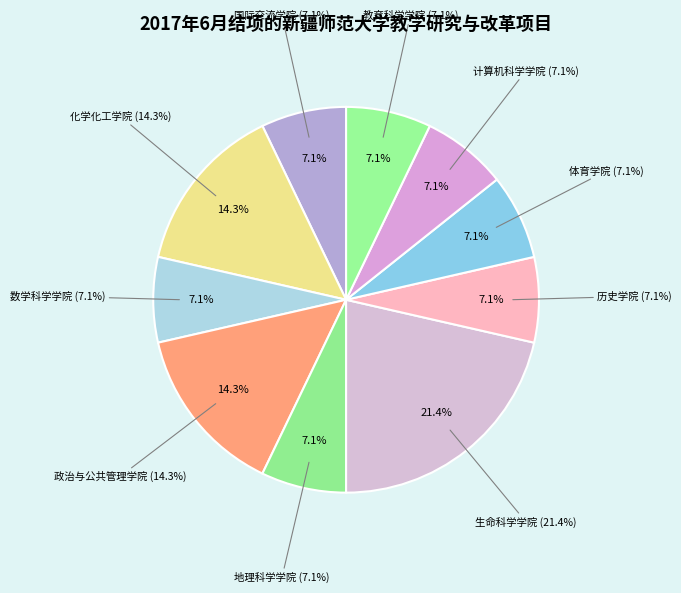

To the nearest percent, what is the combined percentage of 历史学院 and 国际交流学院?

14%